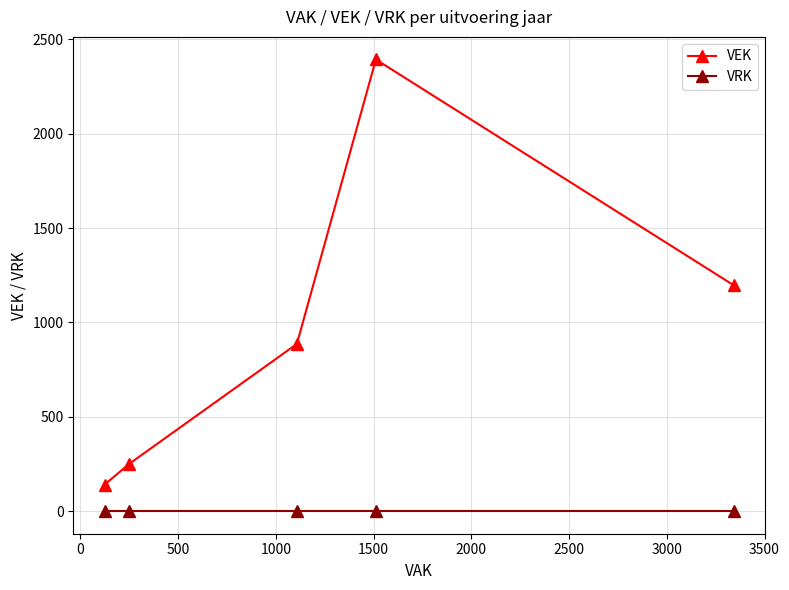

At how many categories does at least one series exceed 674?

3